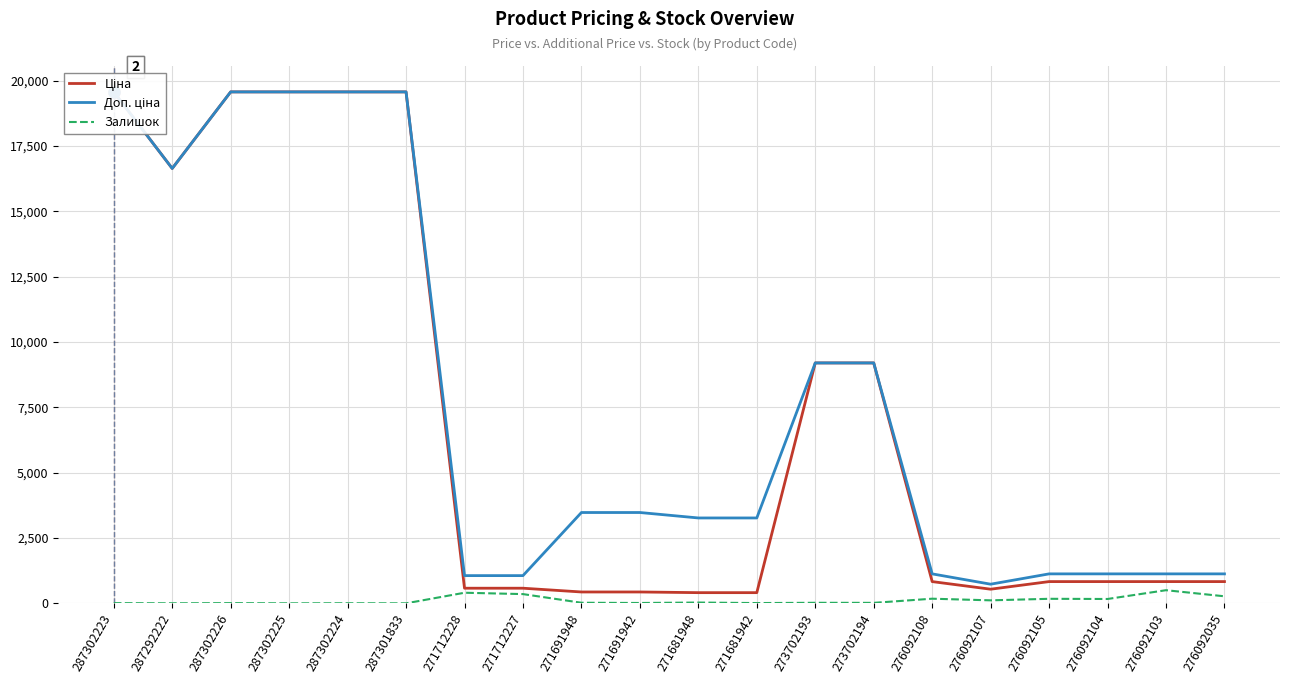

The Ціна series shows 831.5 at 276092104. True or false?

True